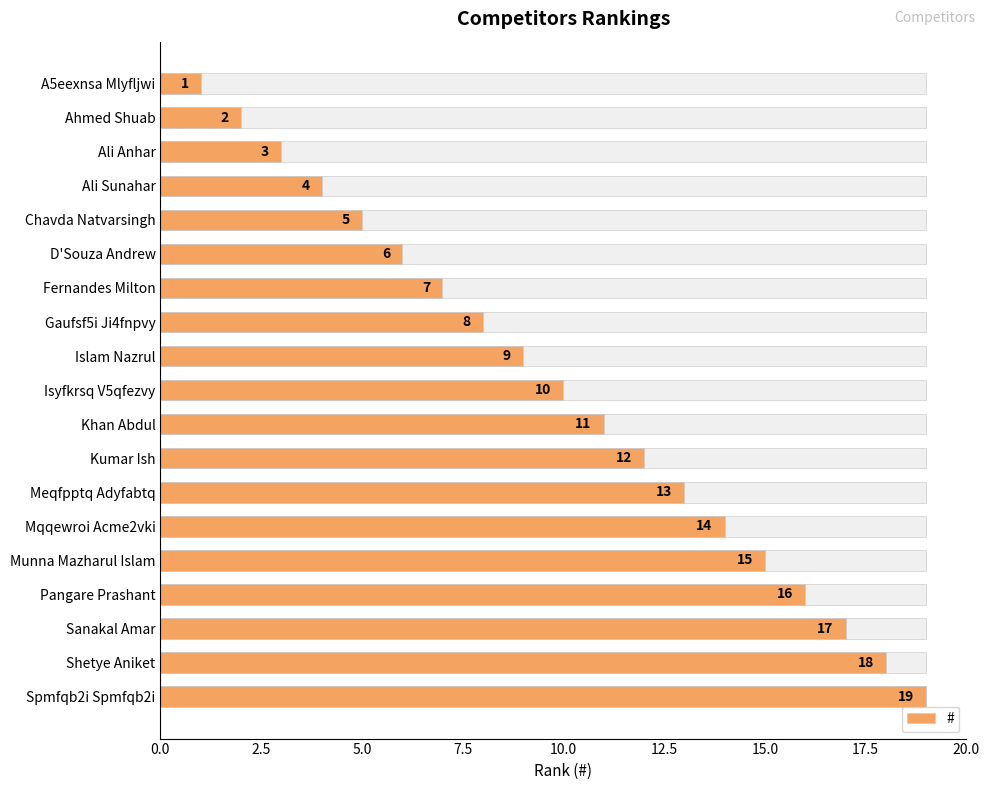

Which has a higher value, Khan Abdul or Chavda Natvarsingh?

Khan Abdul